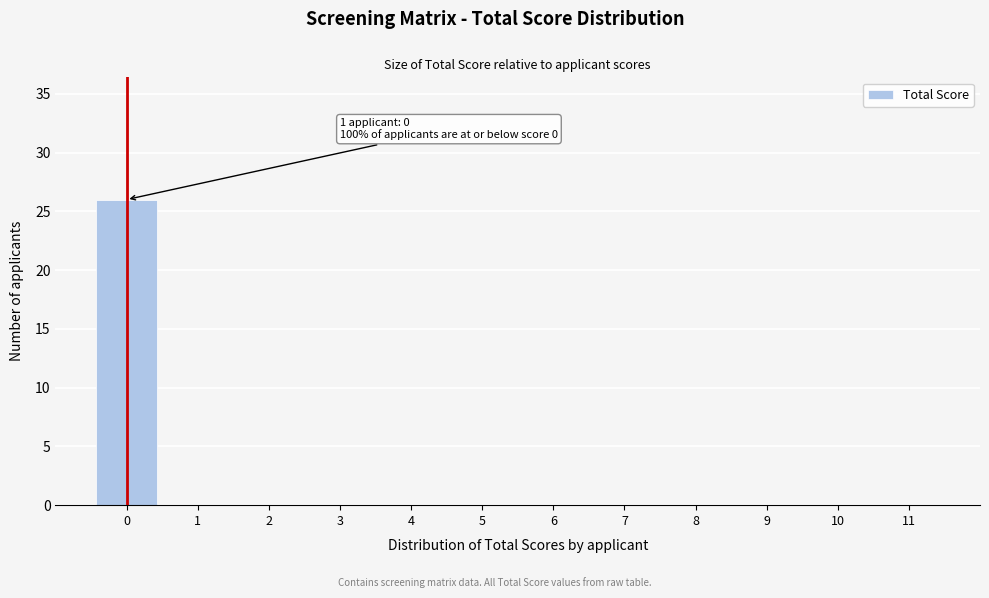

Which range on the x-axis has the tallest bar?

-0.5 to 0.5